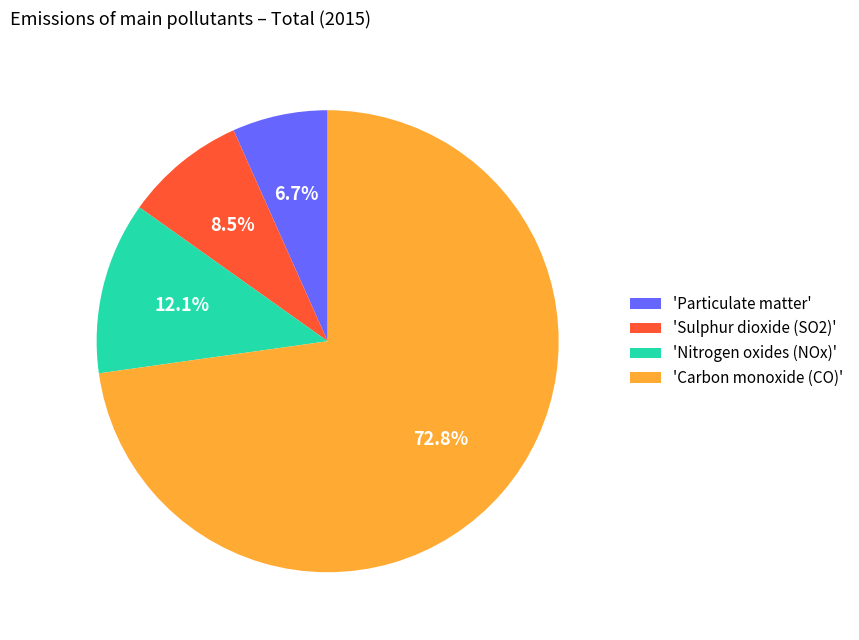

Approximately how many times larger is the value at 'Carbon monoxide (CO)' compared to 'Nitrogen oxides (NOx)'?

6.0